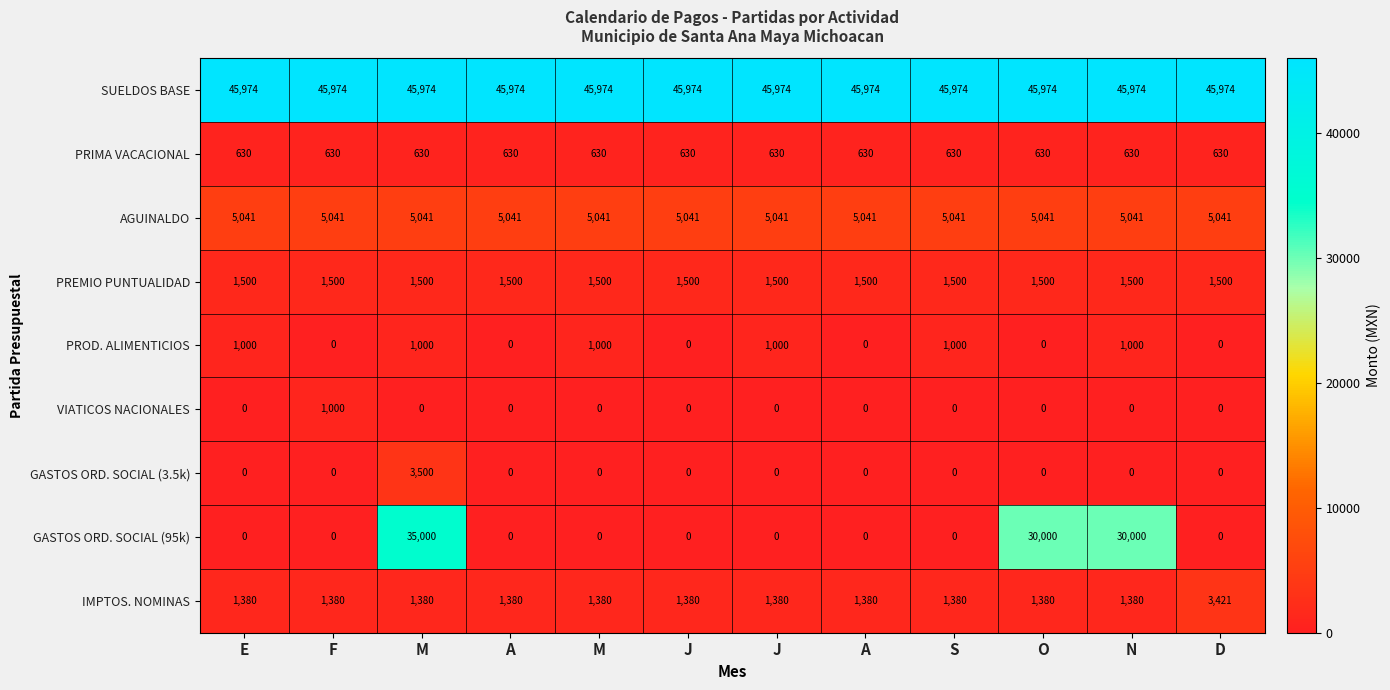

What is the total value across all series at F?

55525